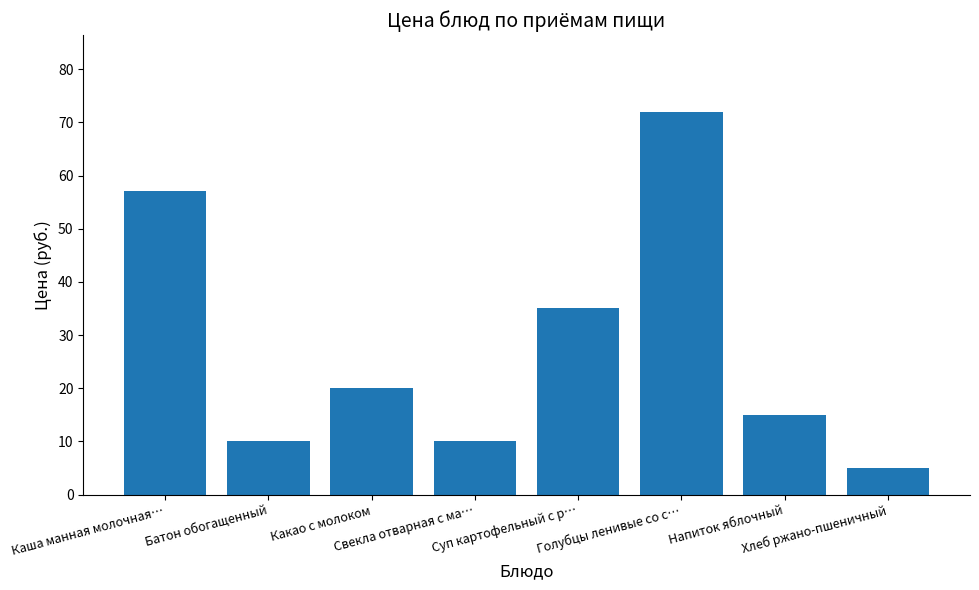

What is the sum of all values?

224